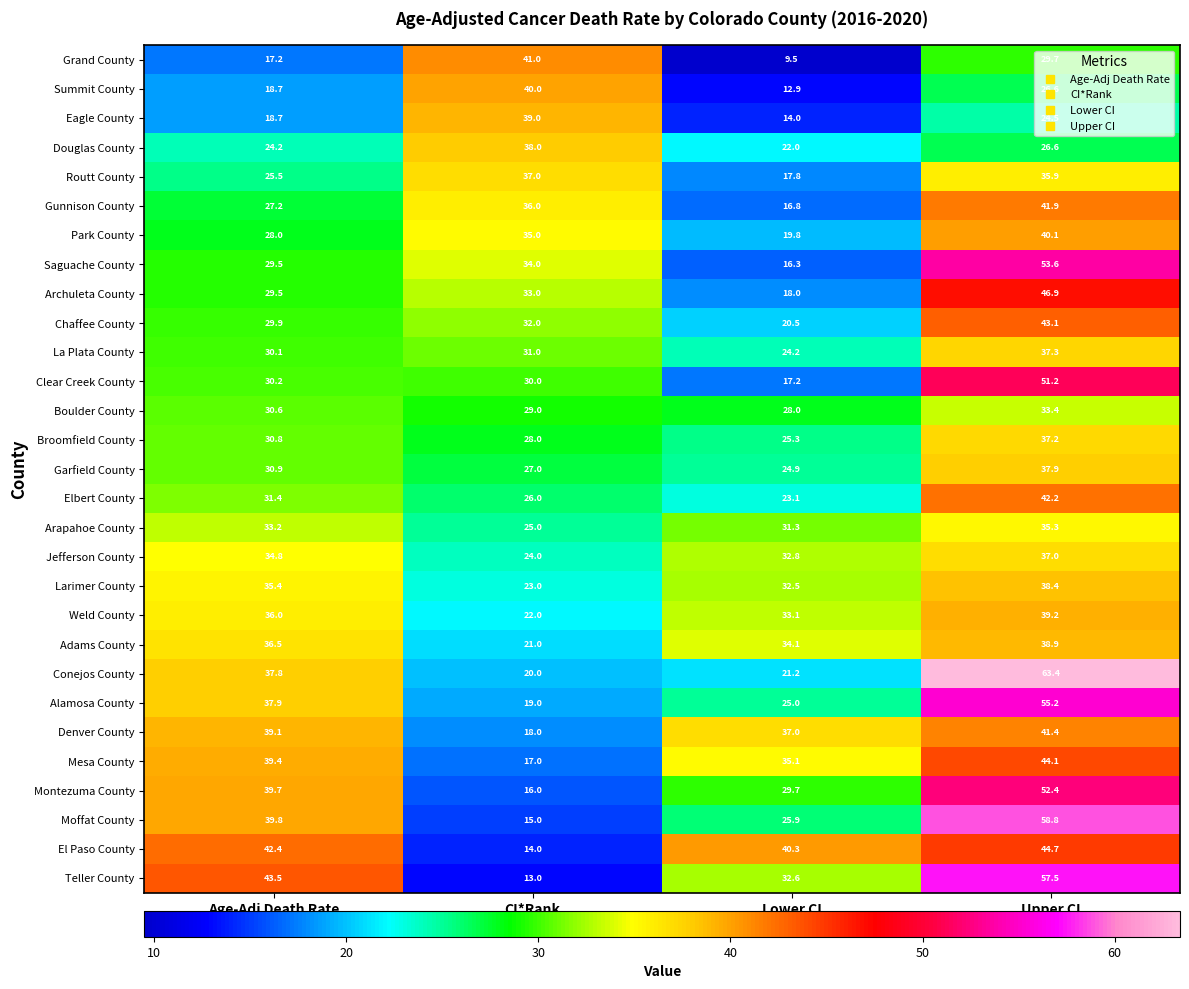

Is it true that Boulder County equals 33.4 at Upper CI?

True